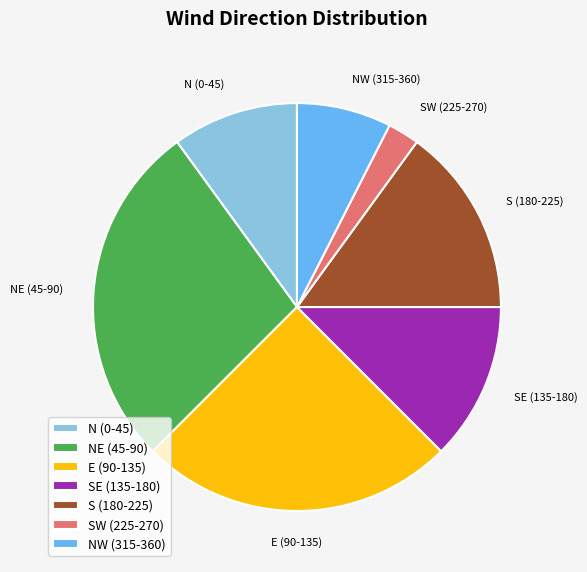

How many segments does this pie chart have?

7